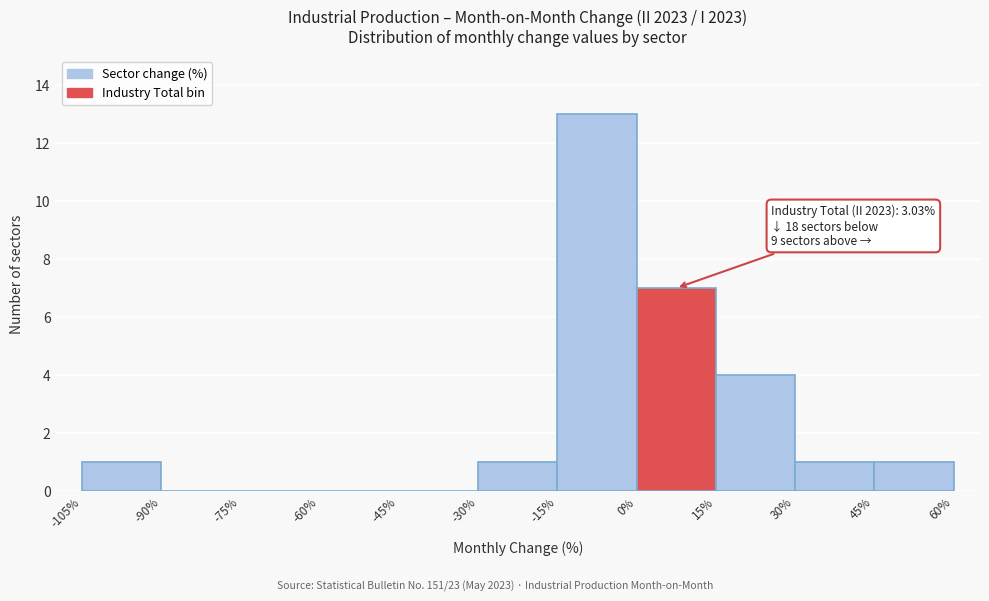

Over which range of the x-axis is the bar tallest?

-15% to 0%